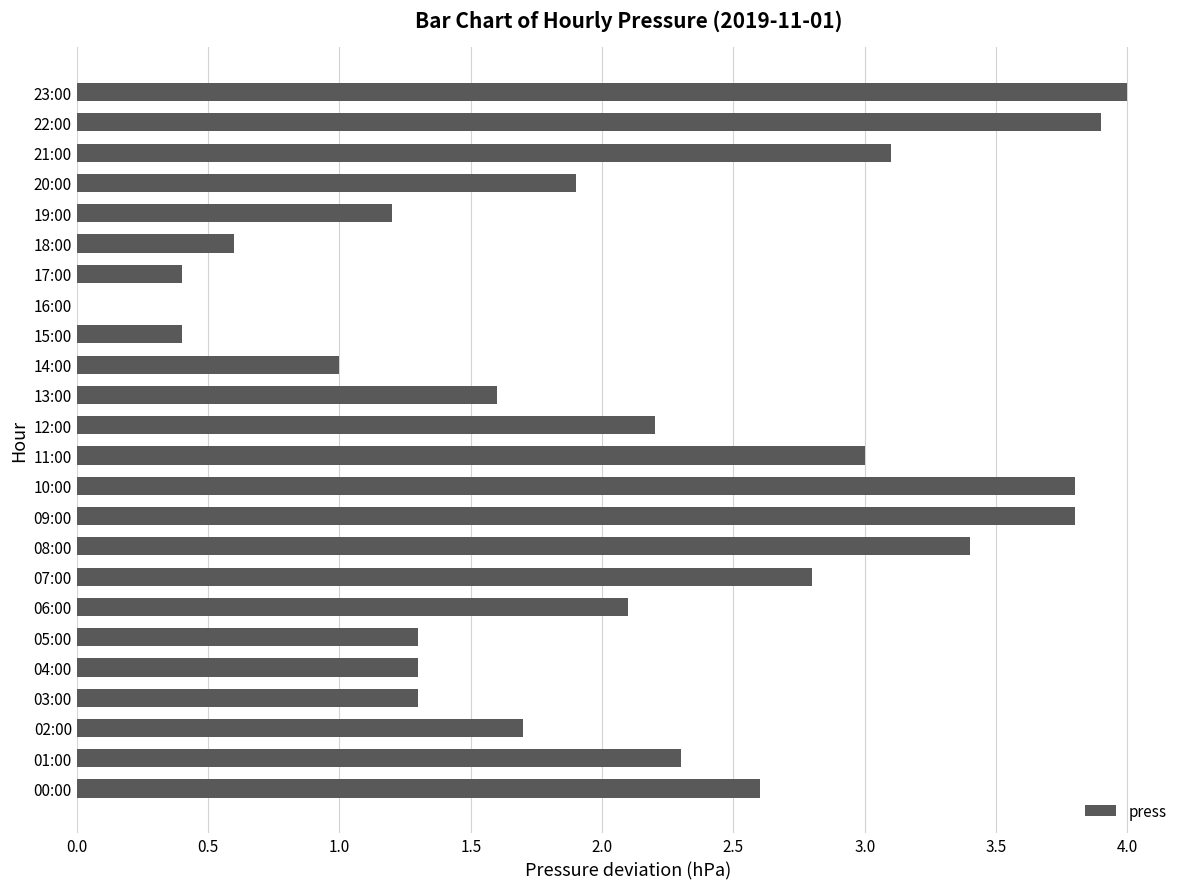

What is the sum of all values?

49.7